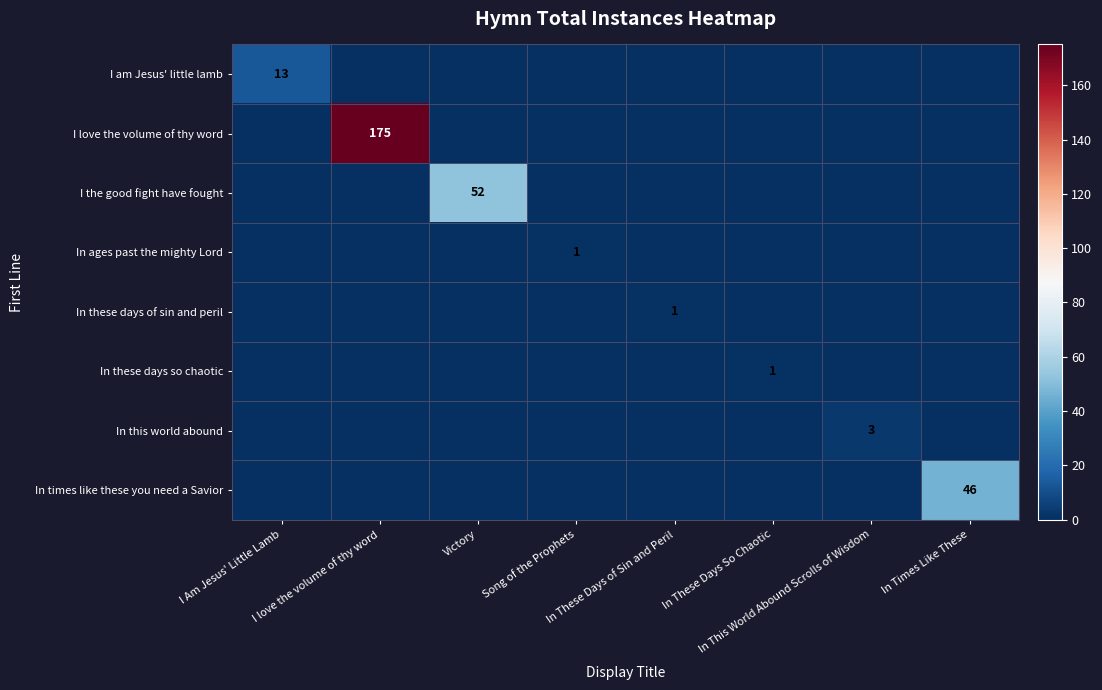

True or false: In this world abound has a value of 0 at In Times Like These.

True